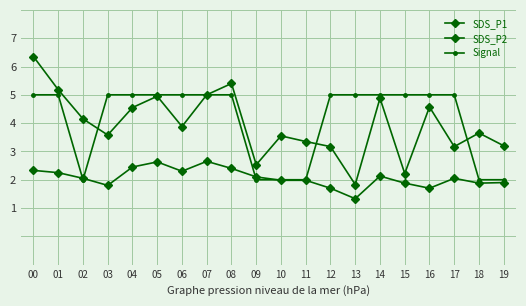

How many series are shown in this chart?

3